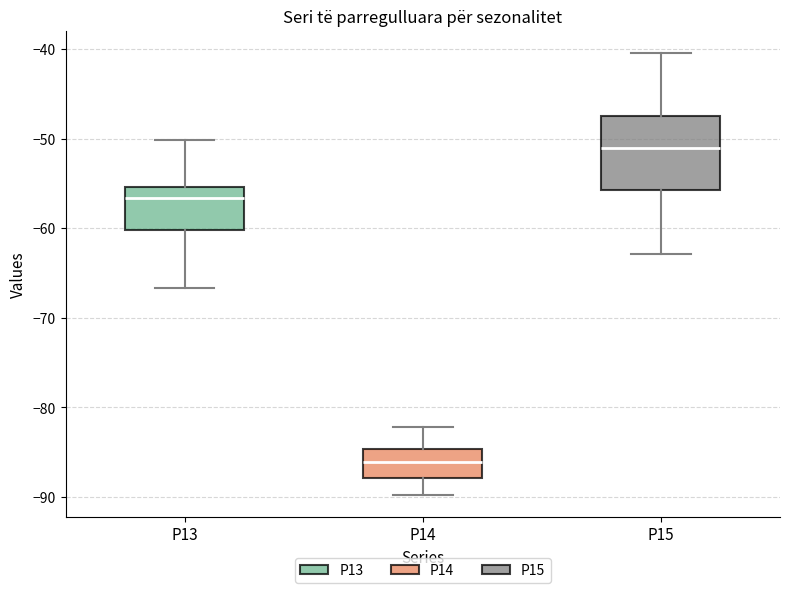

Which box's median line is the lowest?

P14